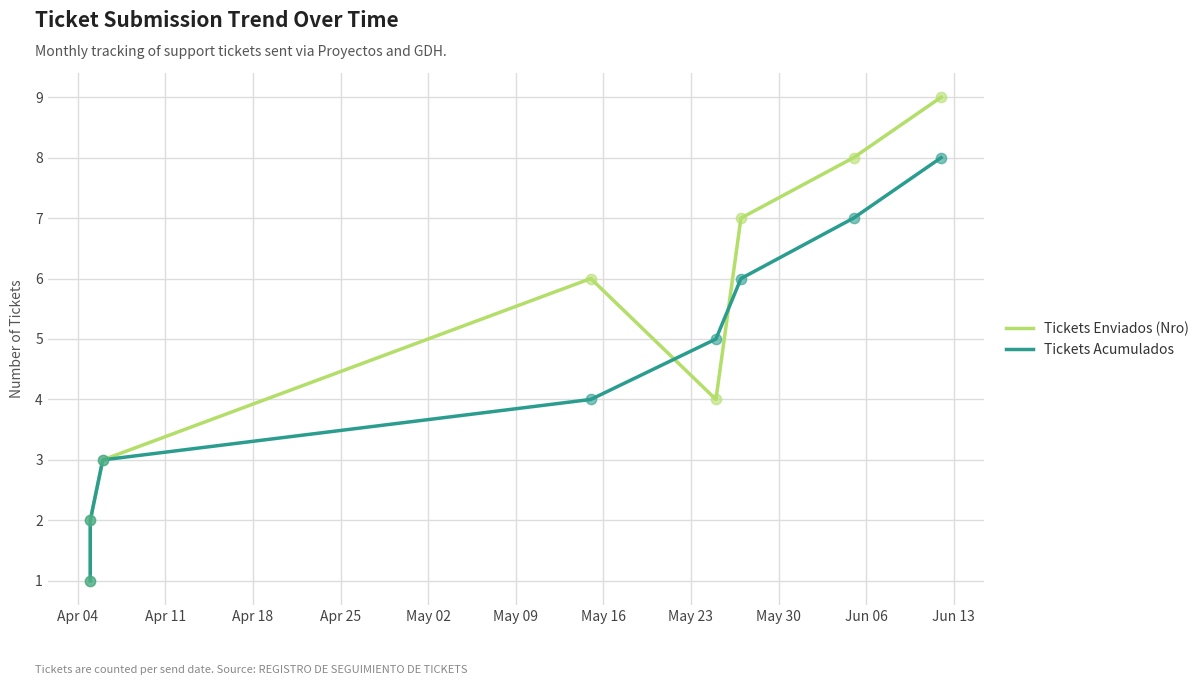

Which series reaches the maximum Y coordinate?

Tickets Enviados (Nro)